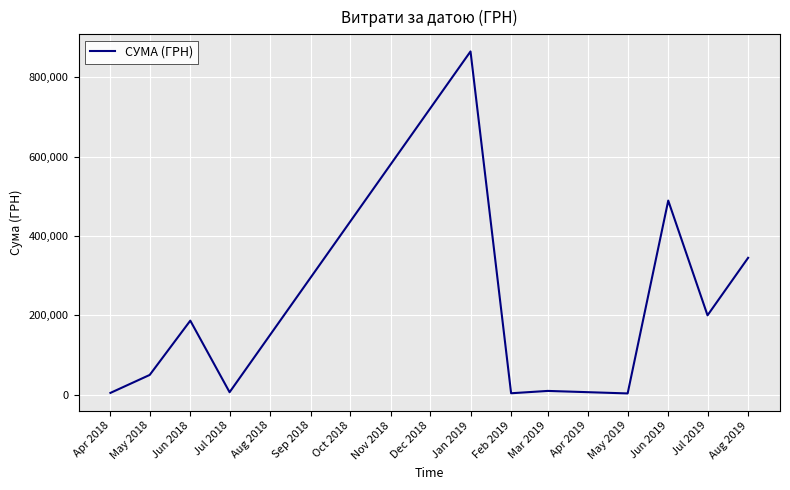

What is the greatest value displayed?

864988.1